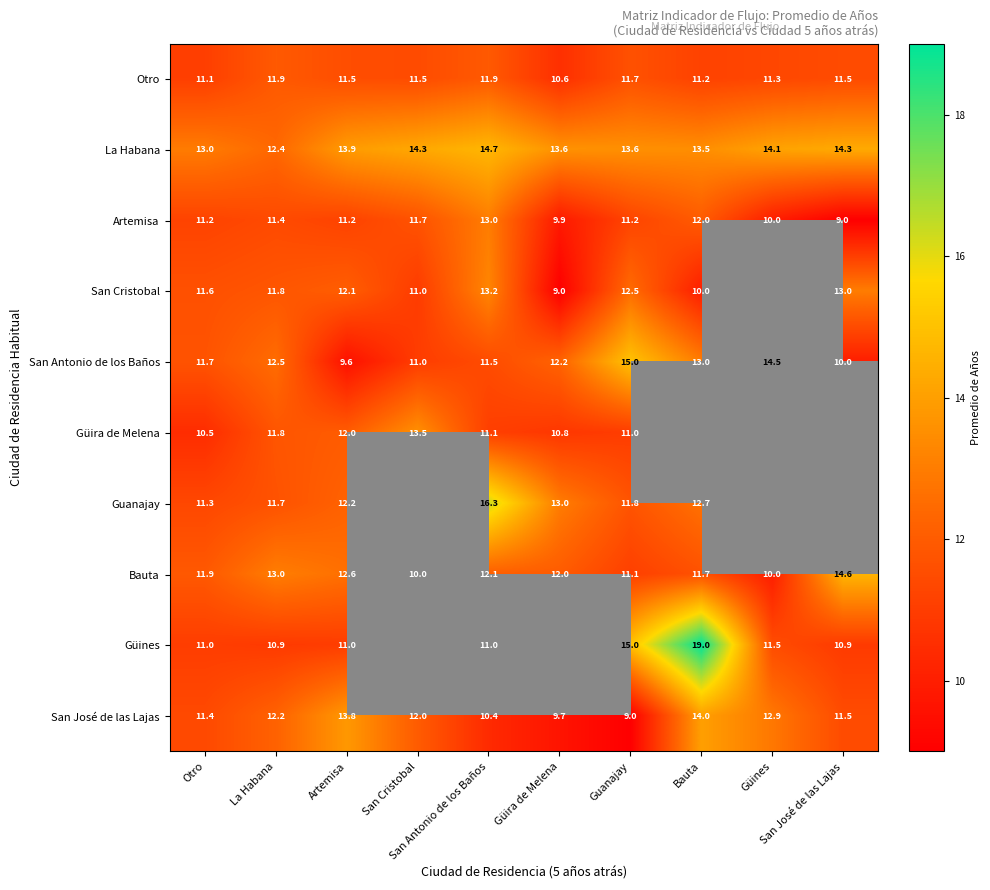

The value of Artemisa at San José de las Lajas is 12.7. True or false?

False